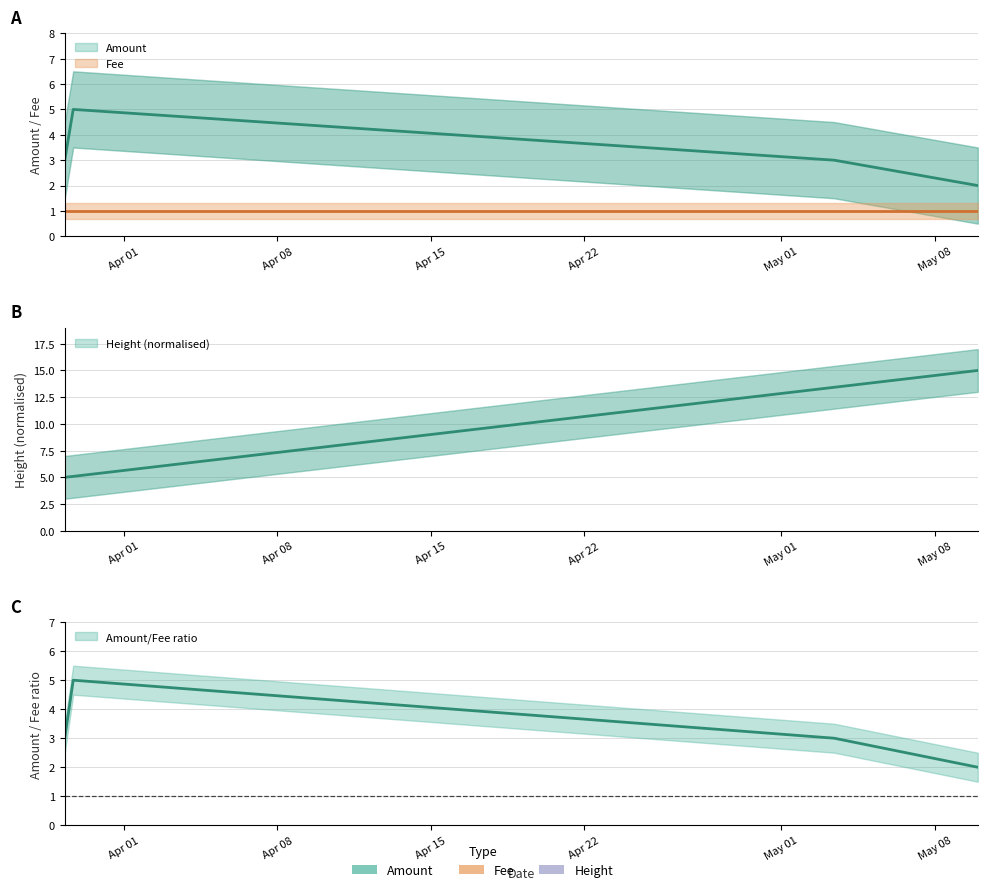

Count the values in the range 3 to 4.

3